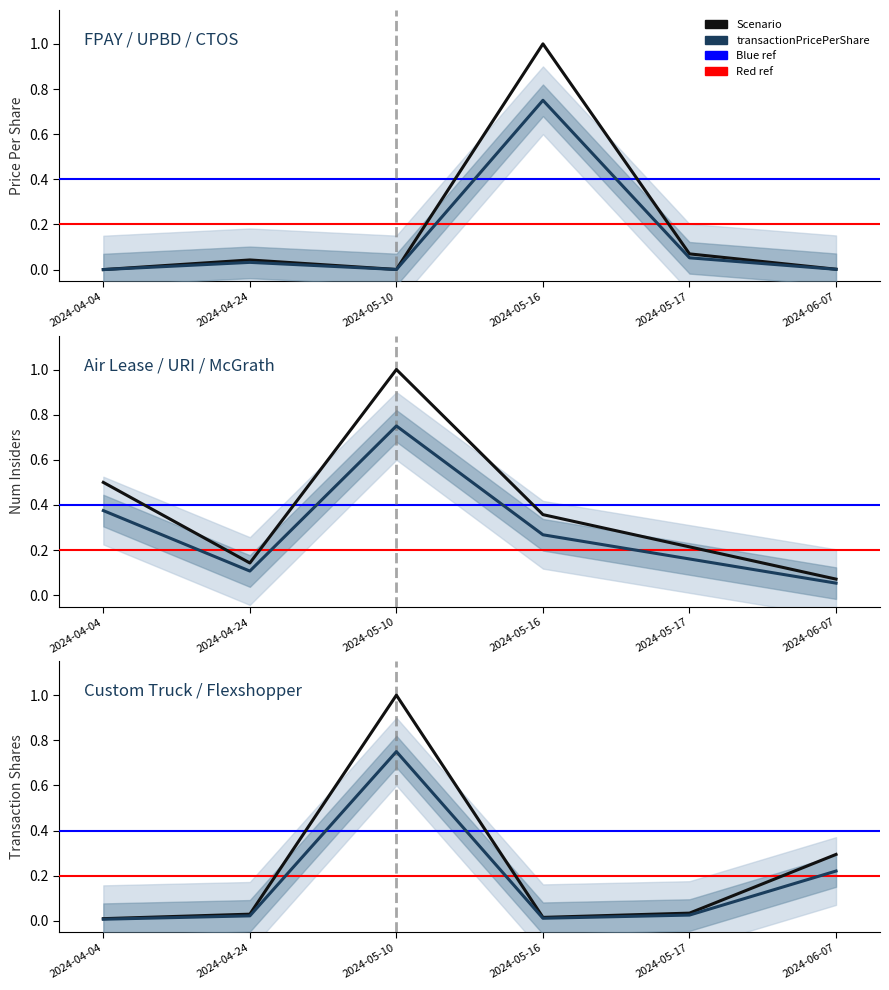

Is it true that num_ins equals 0.1 at 2024-06-07?

True